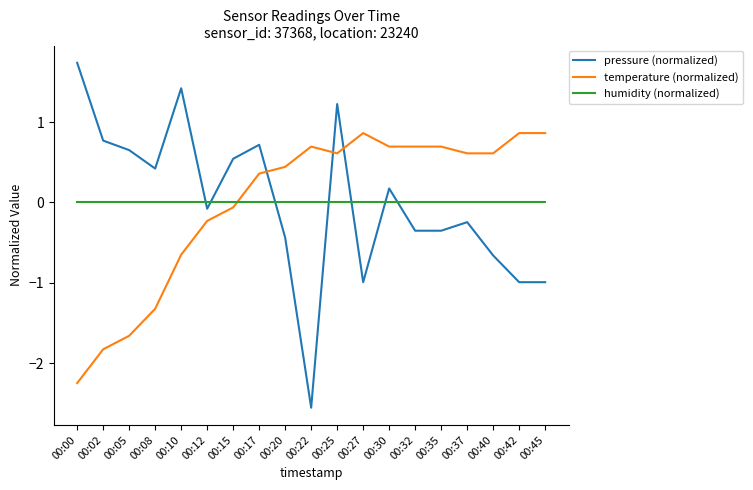

Which series changed the most between 00:17 and 00:25?

pressure (normalized)